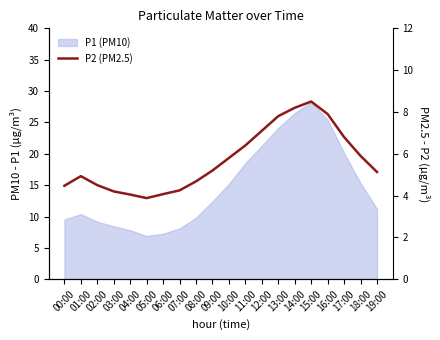

Reading left to right, what are all the values shown in this chart?

00:00=4.5	01:00=4.9	02:00=4.5	03:00=4.2	04:00=4.0	05:00=3.9	06:00=4.1	07:00=4.2	08:00=4.7	09:00=5.2	10:00=5.8	11:00=6.4	12:00=7.1	13:00=7.8	14:00=8.2	15:00=8.5	16:00=7.9	17:00=6.8	18:00=5.9	19:00=5.1